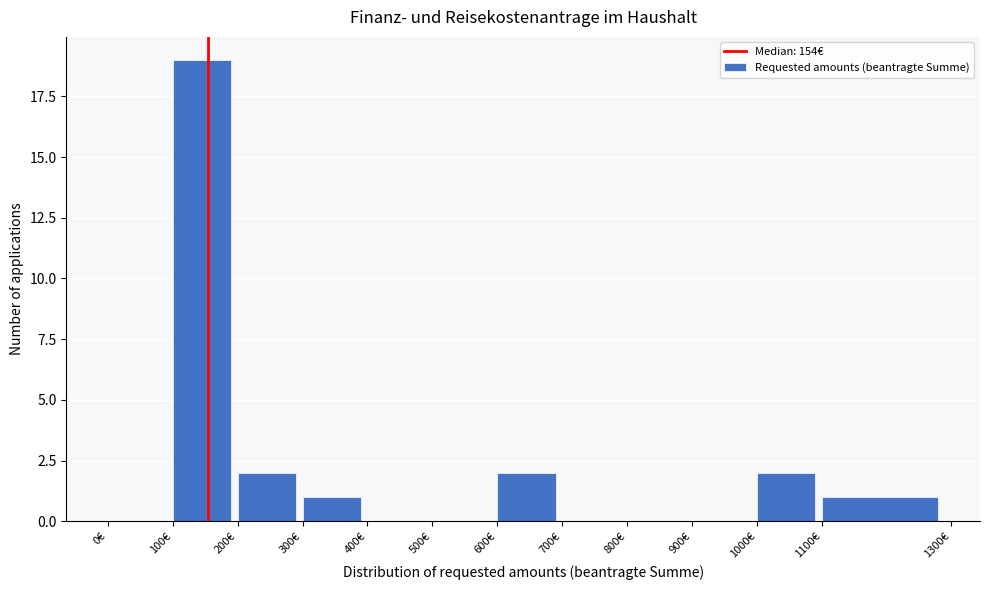

Reading left to right, transcribe this chart: for each bar, give the range it covers on the x-axis and its height. The values are not printed on the chart, so give them approximately, as read against the axis.

0 to 100: 0
100 to 200: 19
200 to 300: 2
300 to 400: 1
400 to 500: 0
500 to 600: 0
600 to 700: 2
700 to 800: 0
800 to 900: 0
900 to 1000: 0
1000 to 1100: 2
1100 to 1300: 1